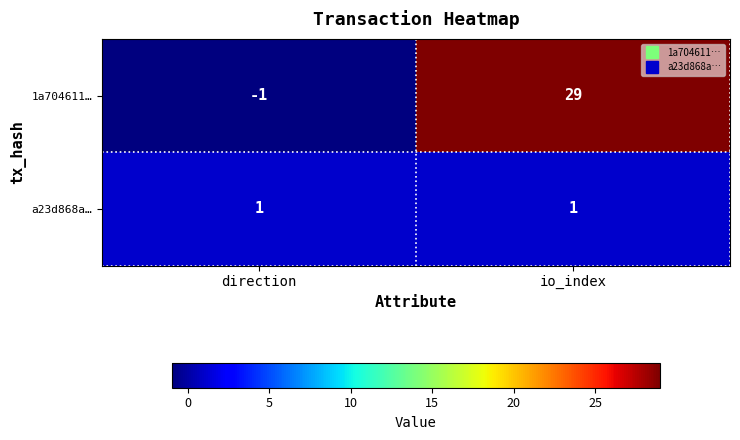

Rank the series at direction from highest to lowest value.

a23d868a…, 1a704611…